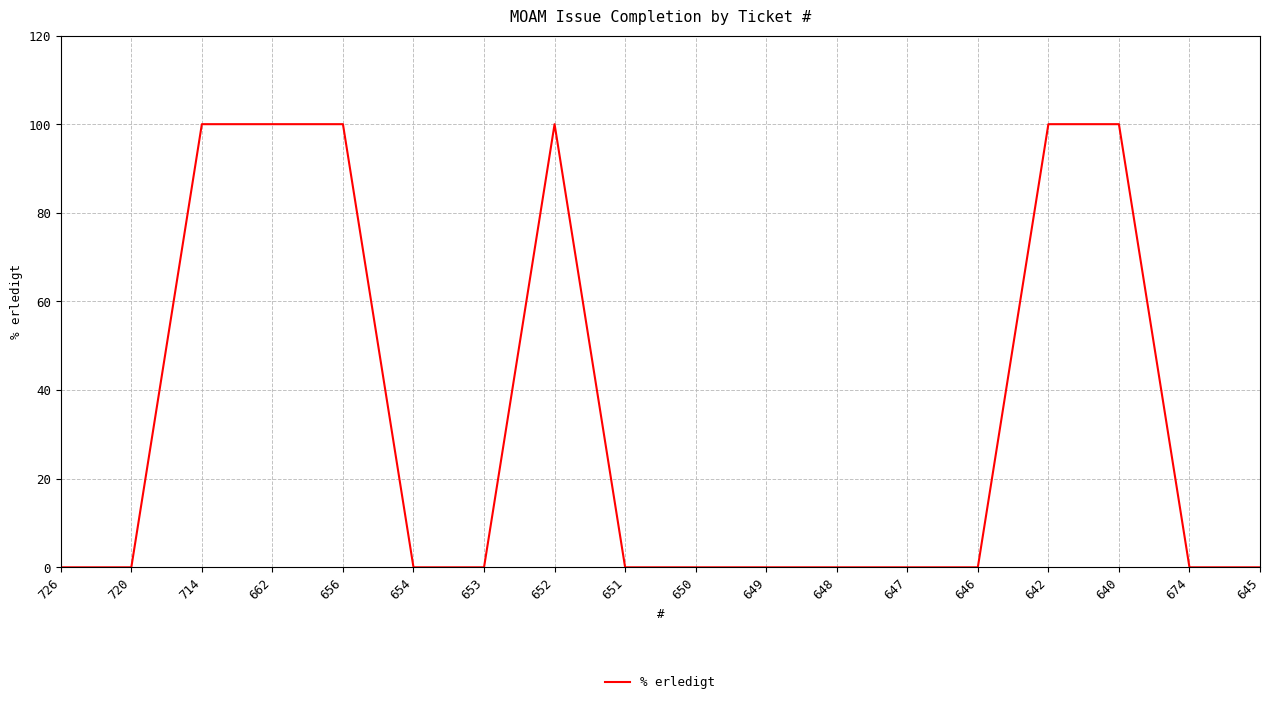

Reading left to right, extract all data points from this chart.

0	0	100	100	100	0	0	100	0	0	0	0	0	0	100	100	0	0